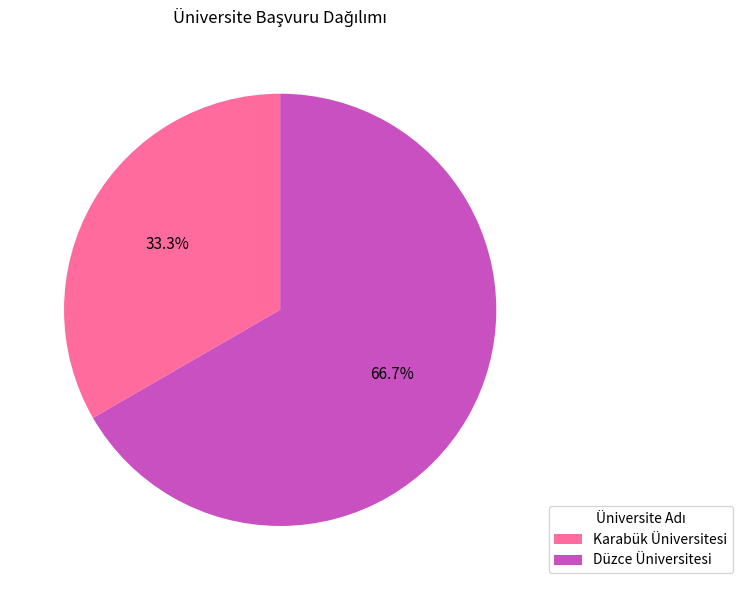

To the nearest percent, what portion does Düzce Üniversitesi represent?

67%